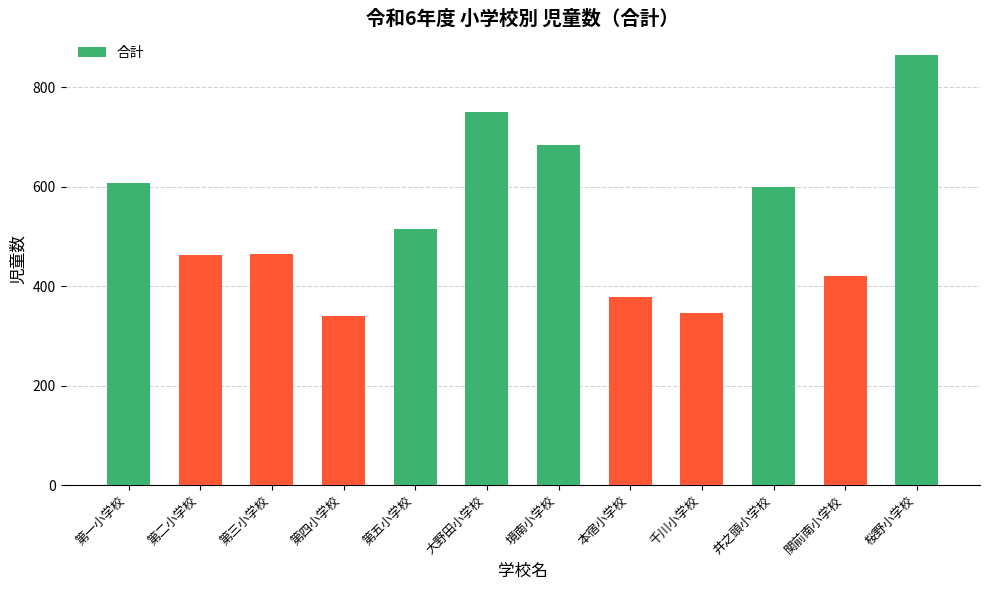

Where is the data nearest to the value 602?

井之頭小学校